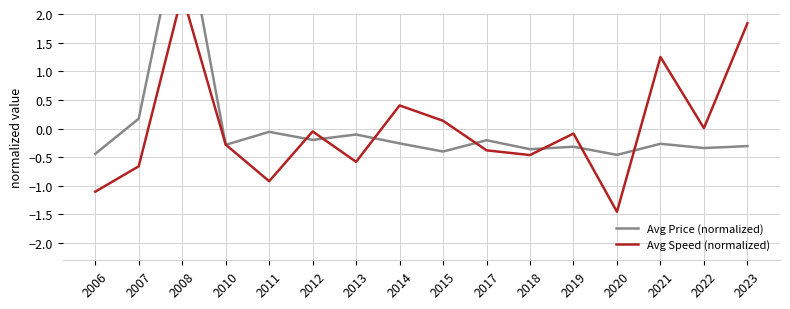

Count the number of categories in the chart.

16